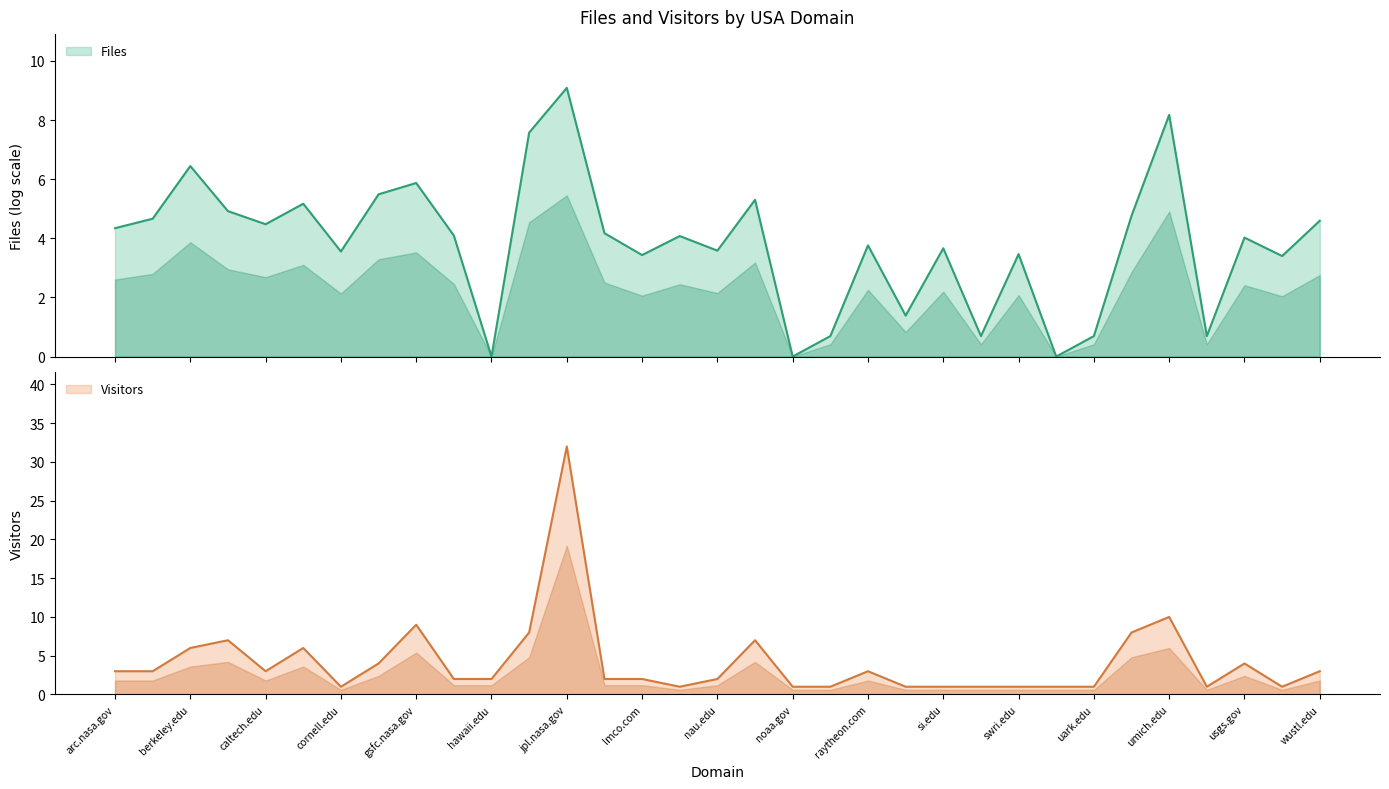

What is the smallest value displayed?

1